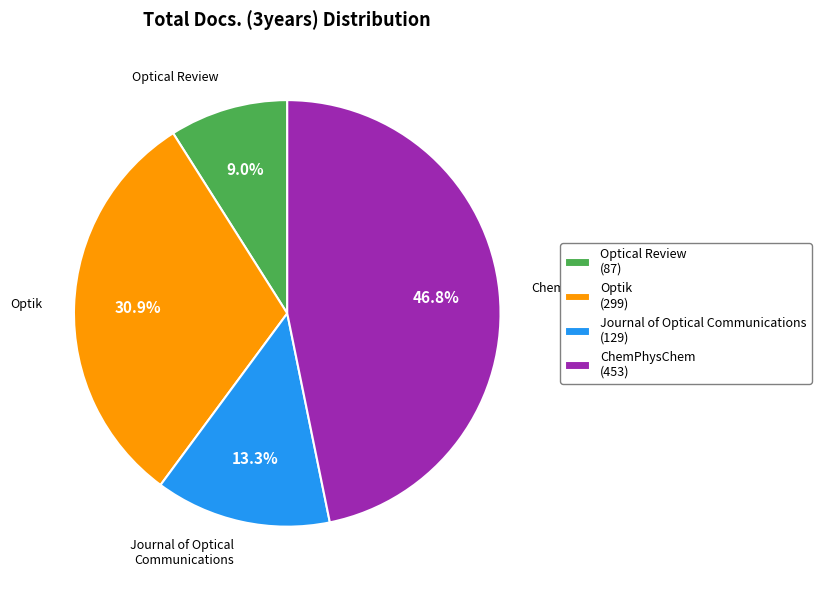

To the nearest percent, what portion does Journal of Optical Communications represent?

13%